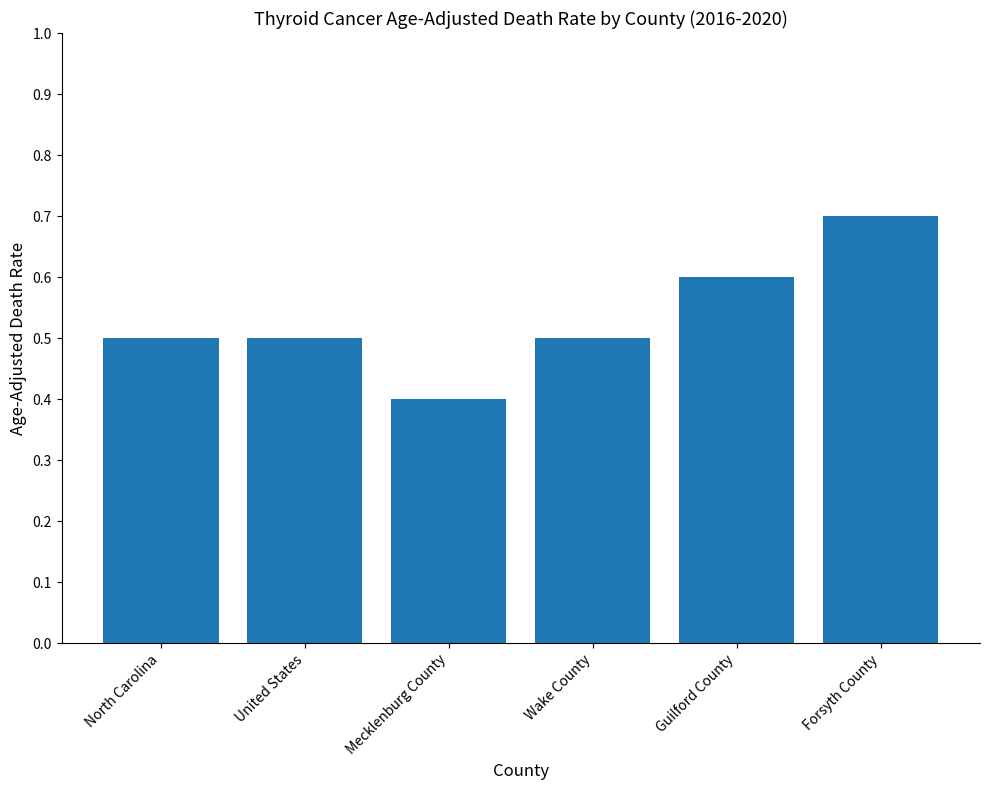

The chart shows a value of 0.6 at Guilford County. True or false?

True